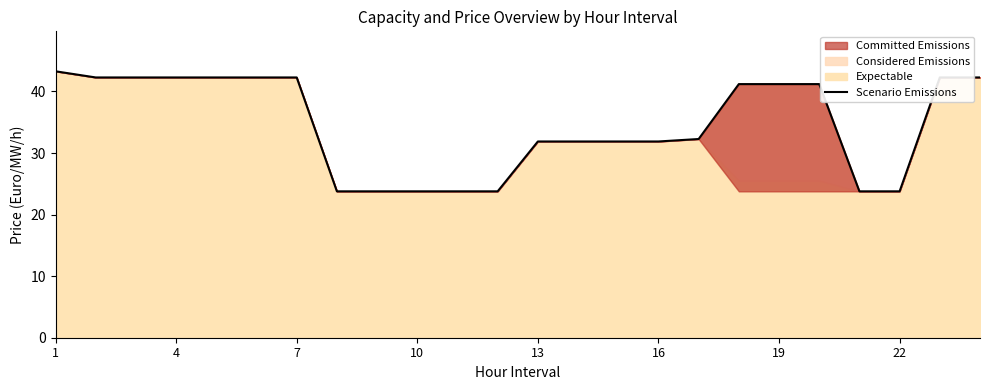

Is it true that Scenario Emissions equals 41.2 at 19?

True